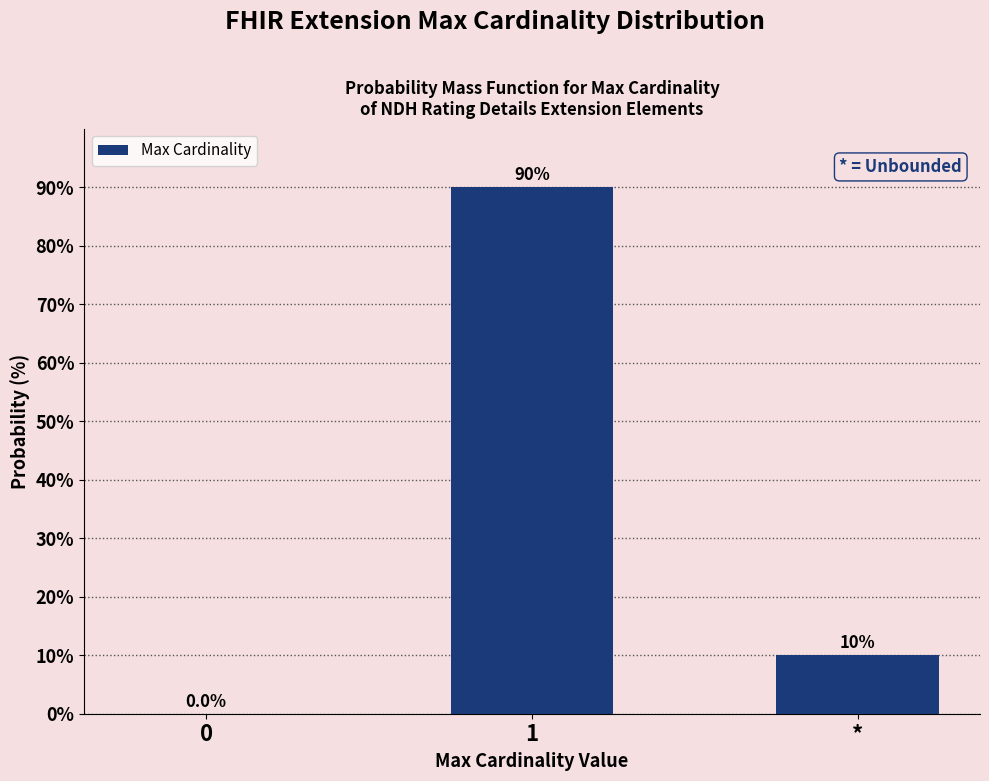

Reading left to right, what are all the values shown in this chart?

0=0	1=90	*=10